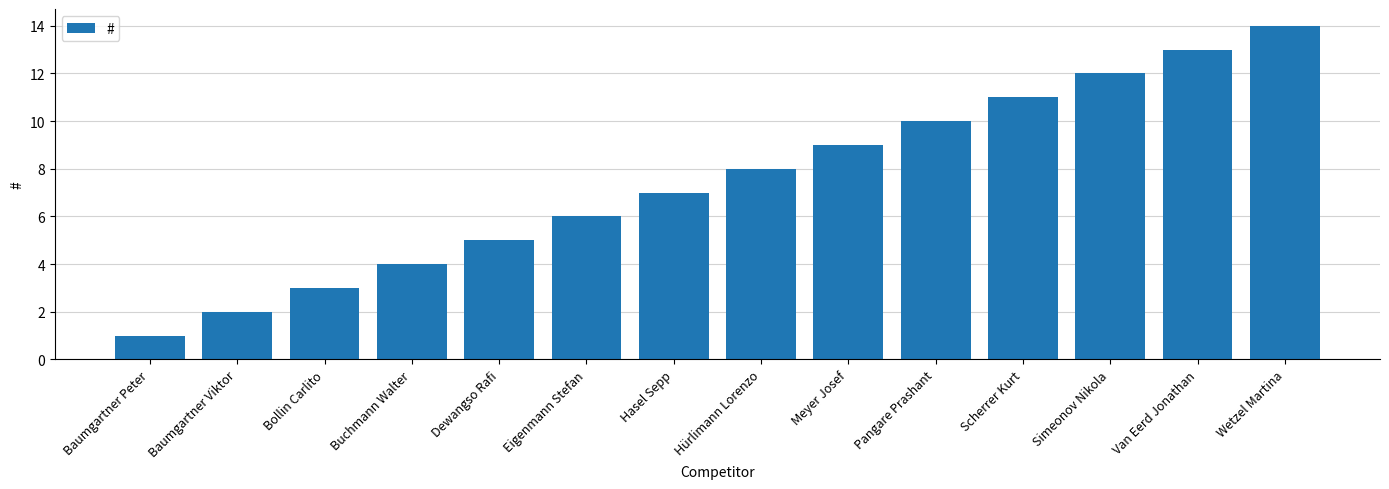

How many data points are less than 8?

7